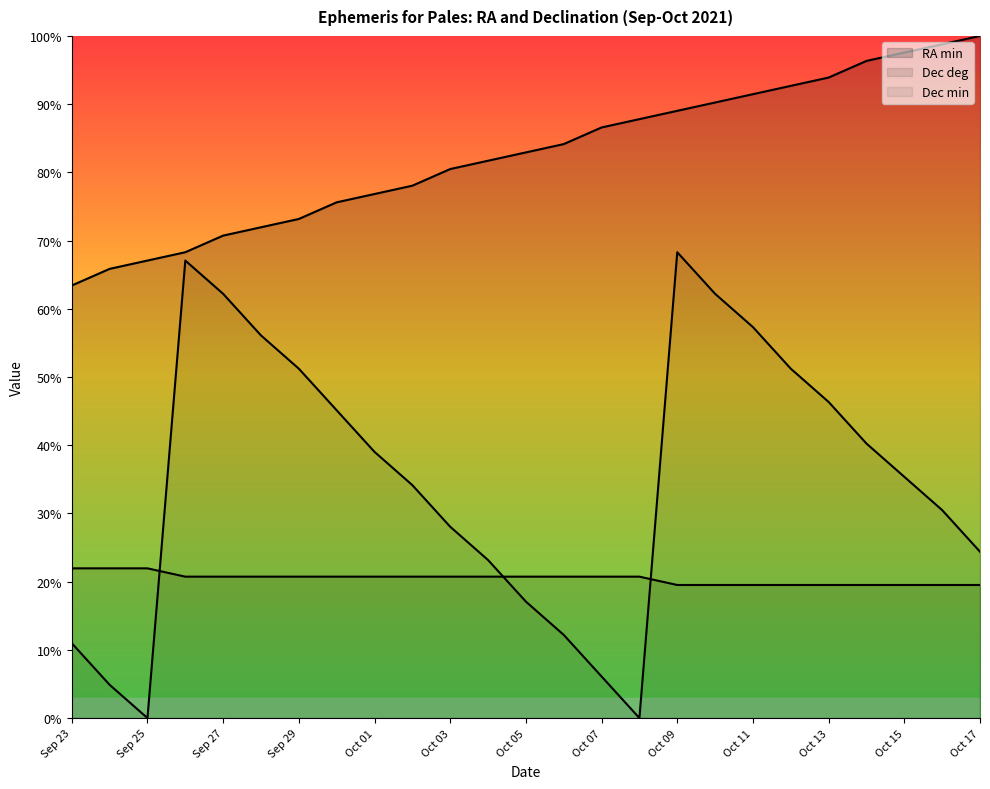

What are all the series names shown in the legend?

RA min, Dec deg, Dec min